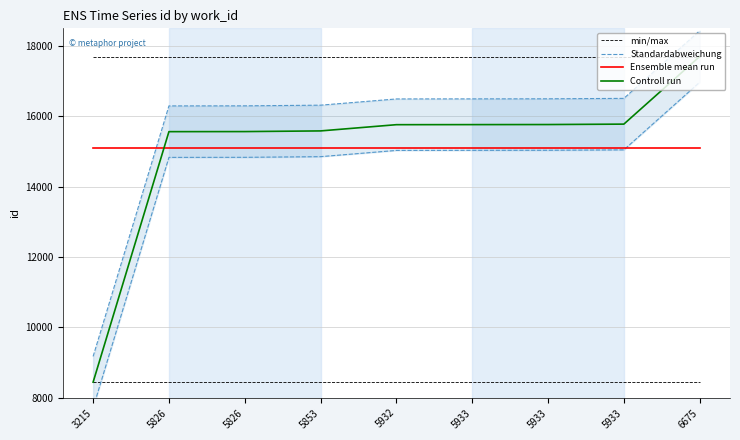

The Ensemble mean run series shows 24492.1 at 5933. True or false?

False